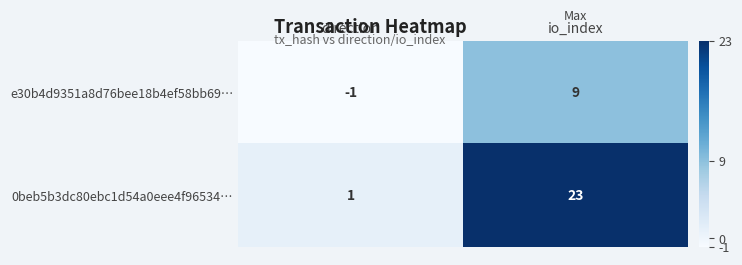

Rank the series by their maximum value, from lowest to highest.

e30b4d9351a8d76bee18b4ef58bb69…, 0beb5b3dc80ebc1d54a0eee4f96534…